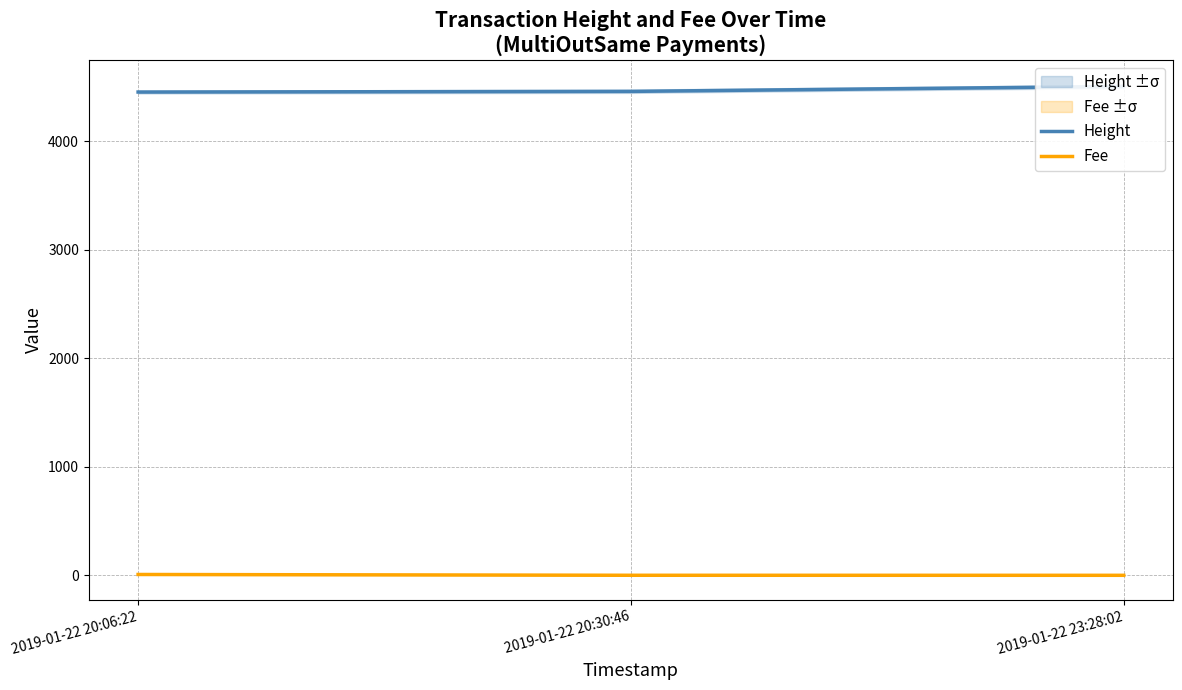

At 2019-01-22 20:30:46, list the series in order from largest to smallest.

Height, Fee